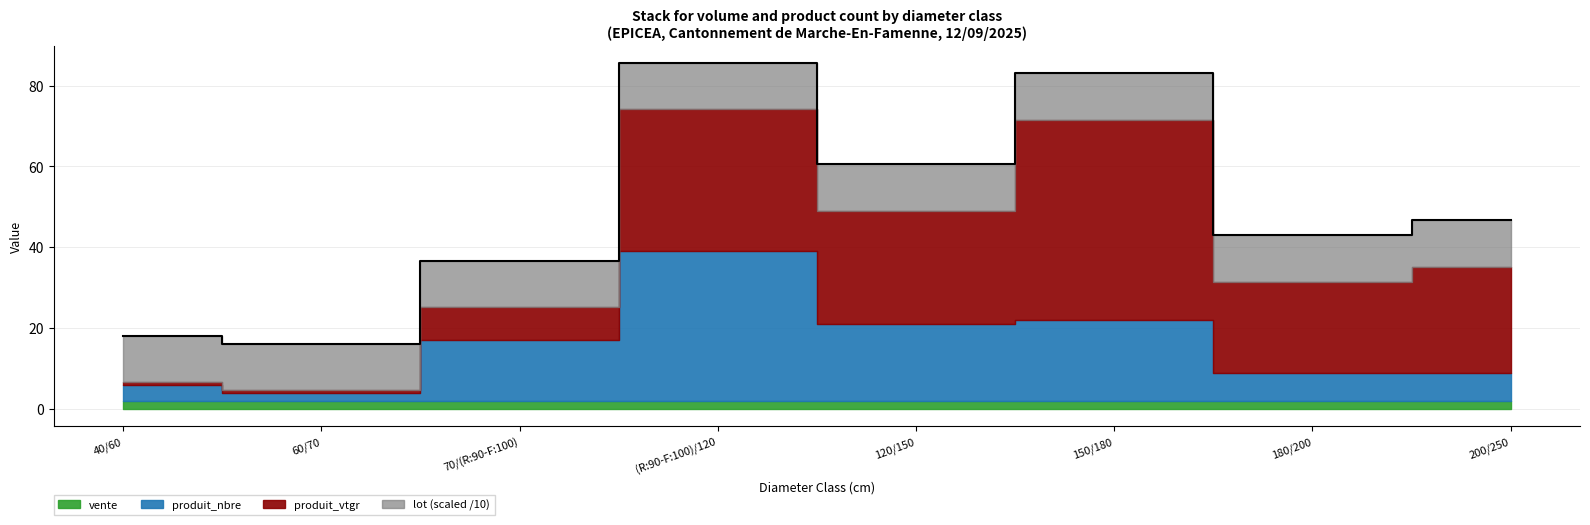

Which series has the widest spread of values?

produit_vtgr